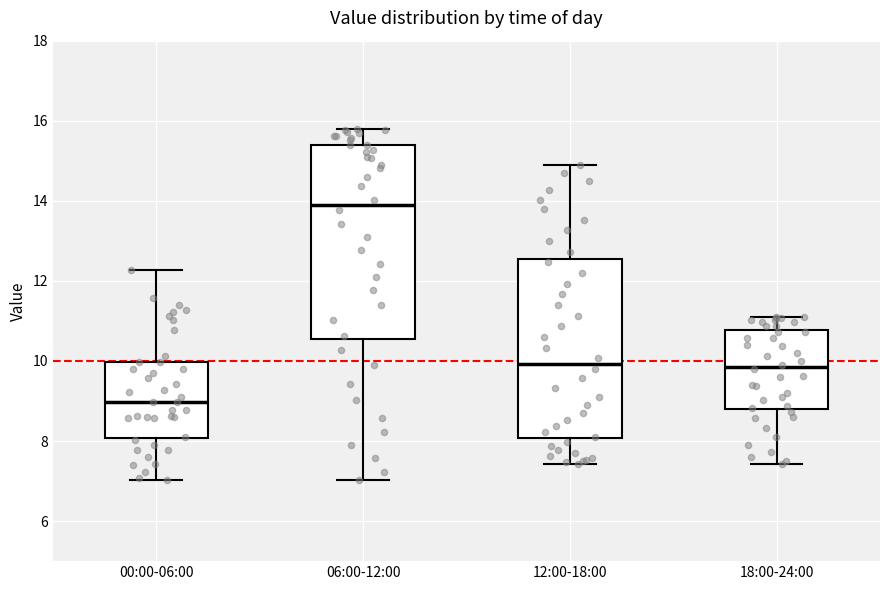

Reading left to right, read every box against the y-axis: the position of its median line, the range the box covers, and the ends of its whiskers. The values are not printed on the chart, so give them approximately, as read against the axis.

00:00-06:00: median 9.0, box 8.0 to 10.0, whiskers 7.0 to 12.2
06:00-12:00: median 14.0, box 10.6 to 15.4, whiskers 7.0 to 15.8
12:00-18:00: median 10.0, box 8.0 to 12.6, whiskers 7.4 to 15.0
18:00-24:00: median 9.8, box 8.8 to 10.8, whiskers 7.4 to 11.2